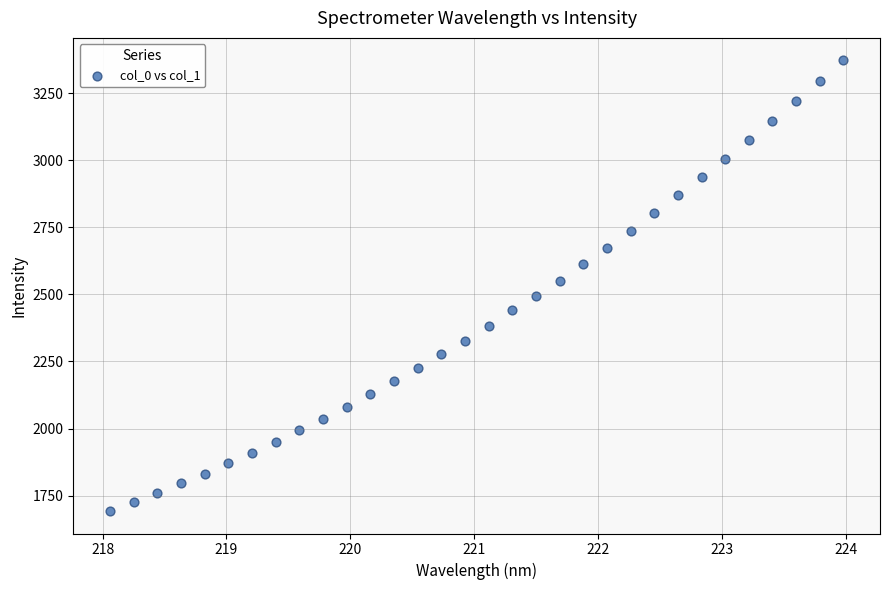

What is the range of Y values (max minus min)?

1678.5